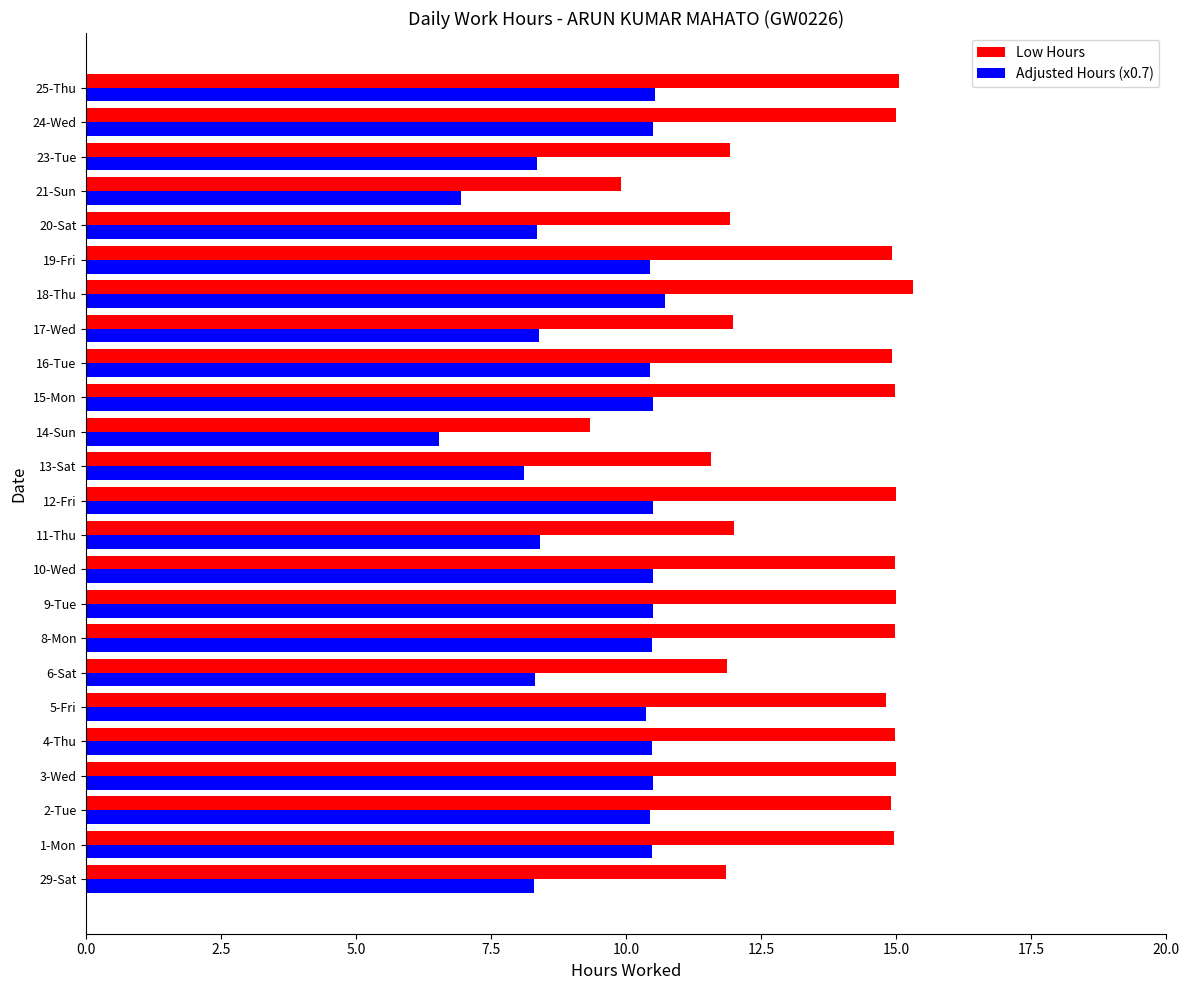

Which series has the widest spread of values?

Low Hours